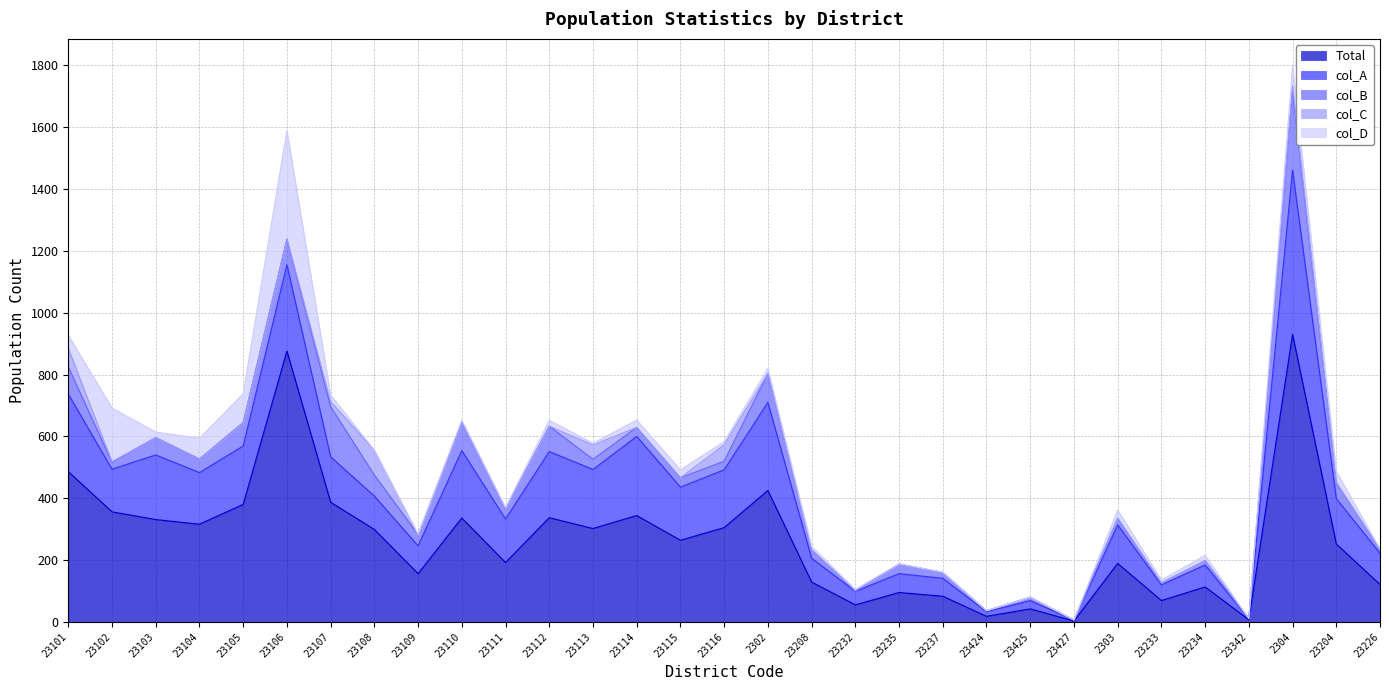

Where do col_B and col_D first cross each other?

23101 and 23102